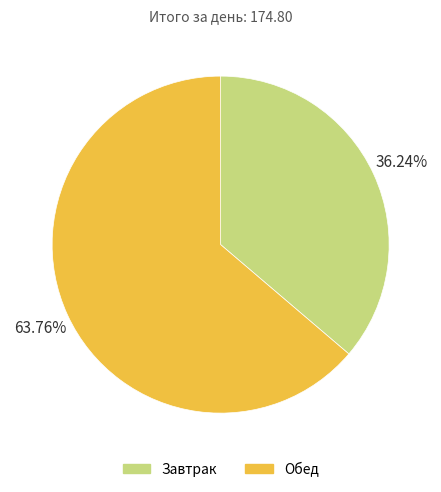

What percentage is the Обед slice, to the nearest percent?

64%